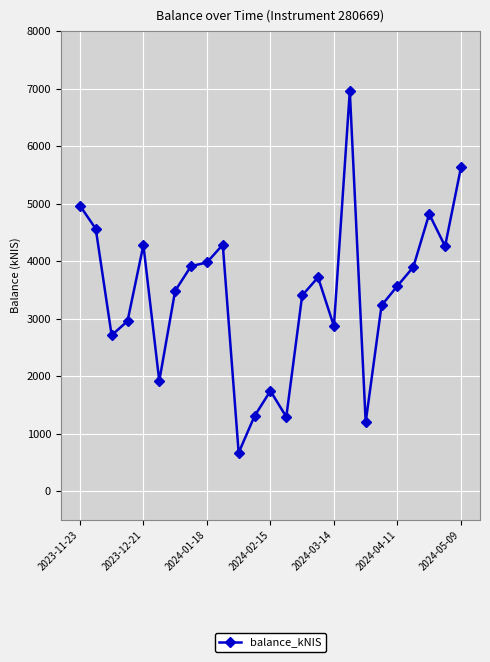

What is the minimum value shown in the chart?

668.8